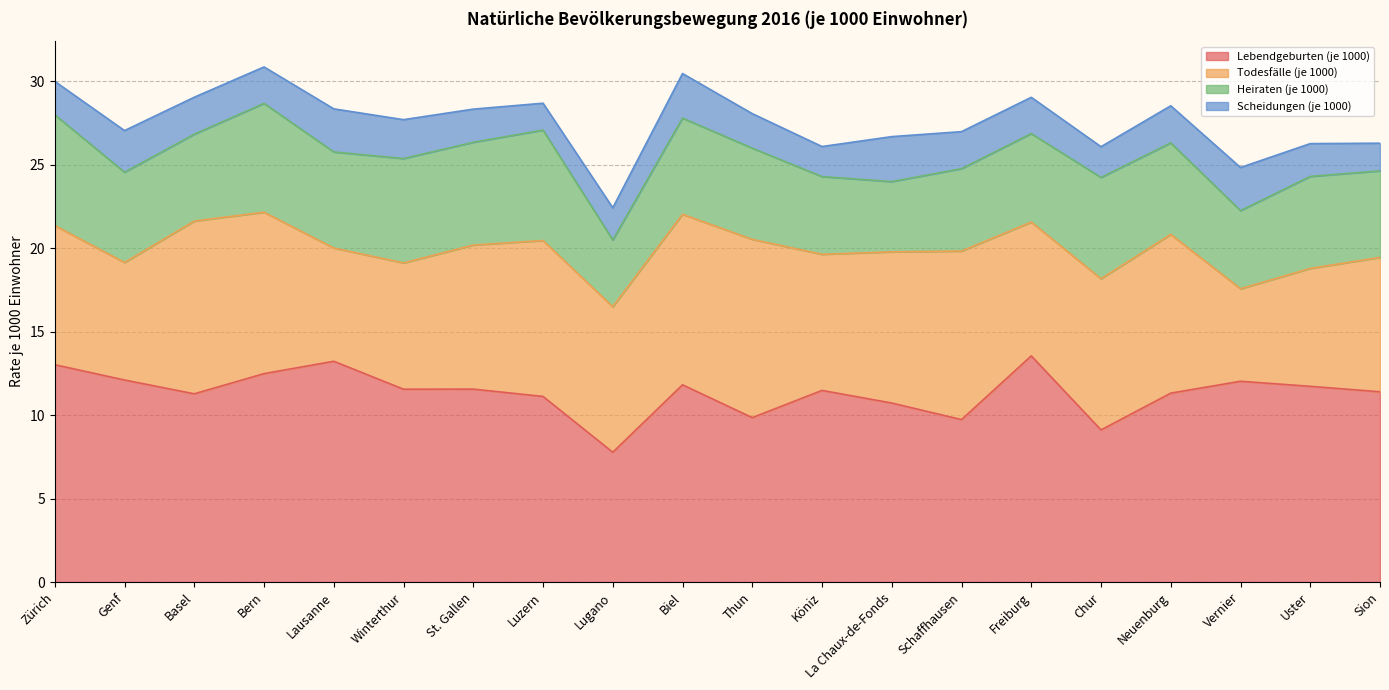

Is it true that Scheidungen (je 1000) equals 1.9 at Lugano?

True